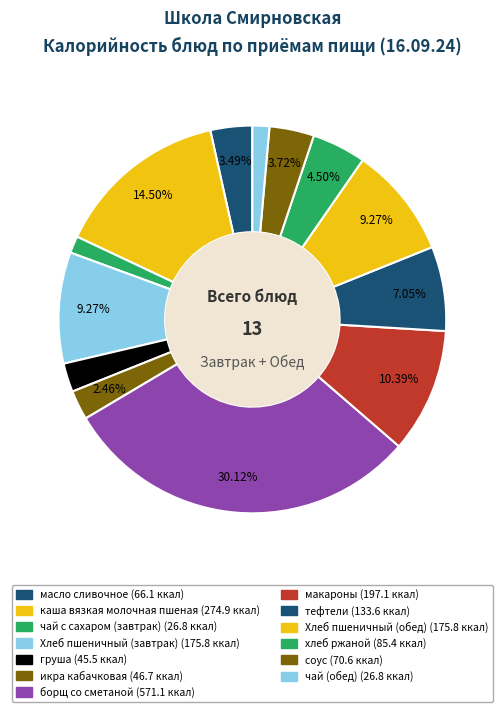

Between каша вязкая молочная пшеная and тефтели, which is larger?

каша вязкая молочная пшеная